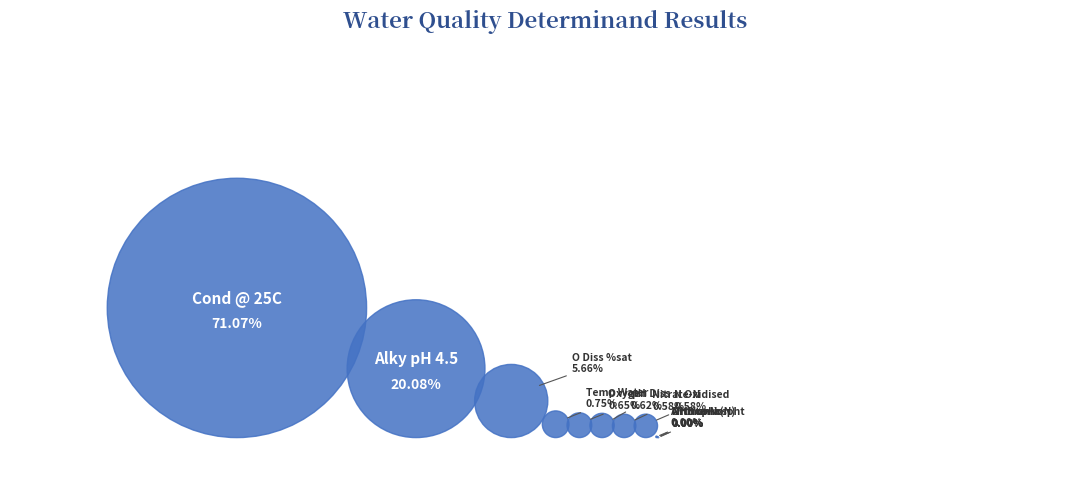

To the nearest percent, what percentage of the pie is Temp Water?

1%